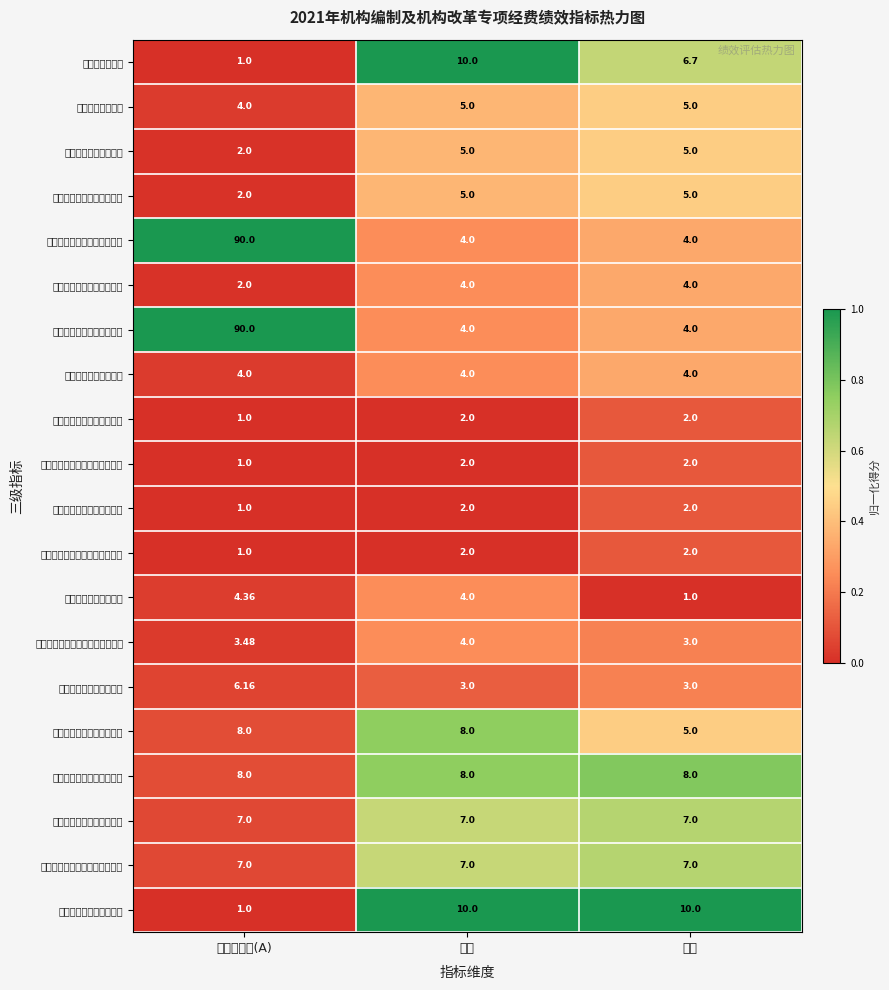

How many data points does each series have?

3